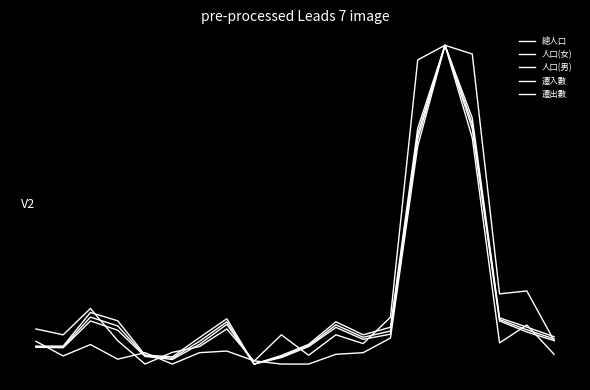

Where do 總人口 and 遷入數 first cross each other?

0 and 1